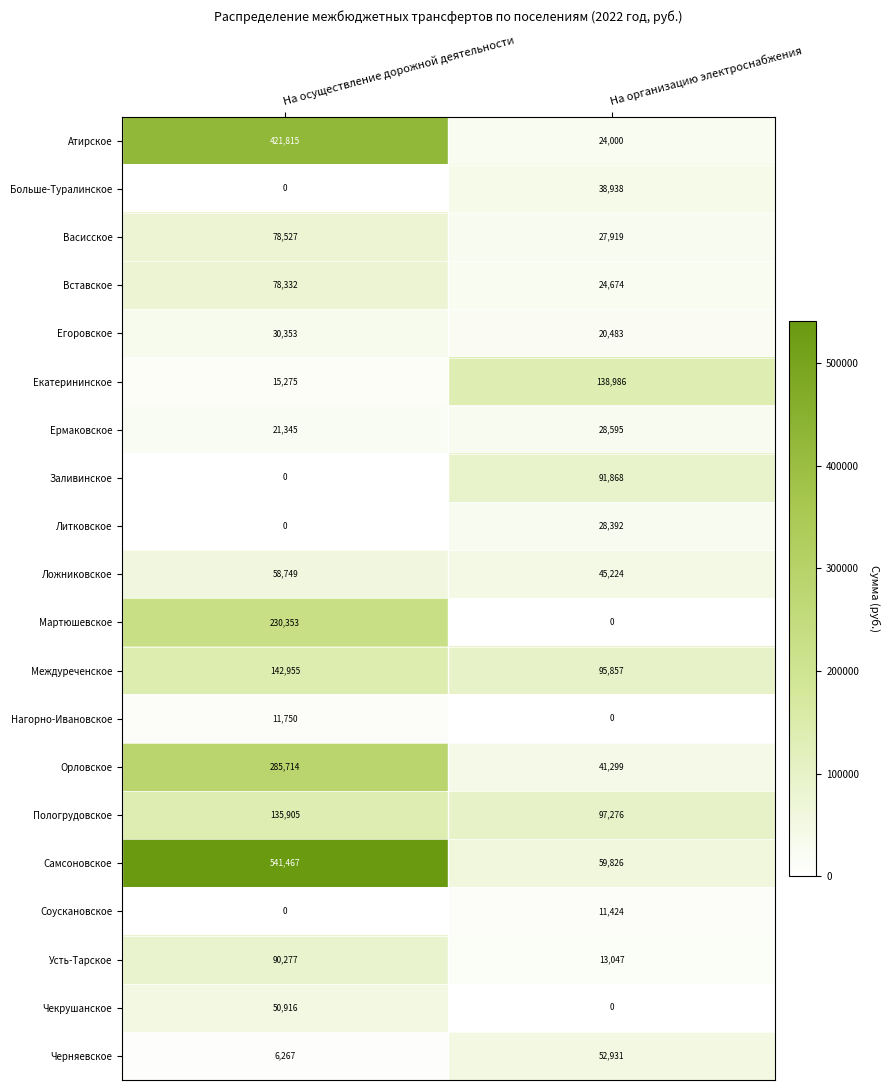

Which series has the largest range (max minus min)?

Самсоновское